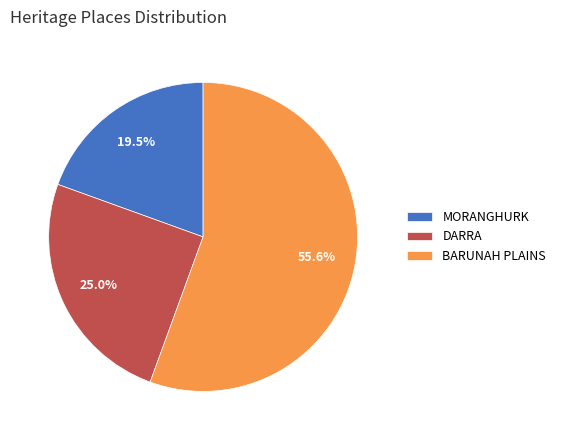

The BARUNAH PLAINS slice represents 56% of the pie. True or false?

True